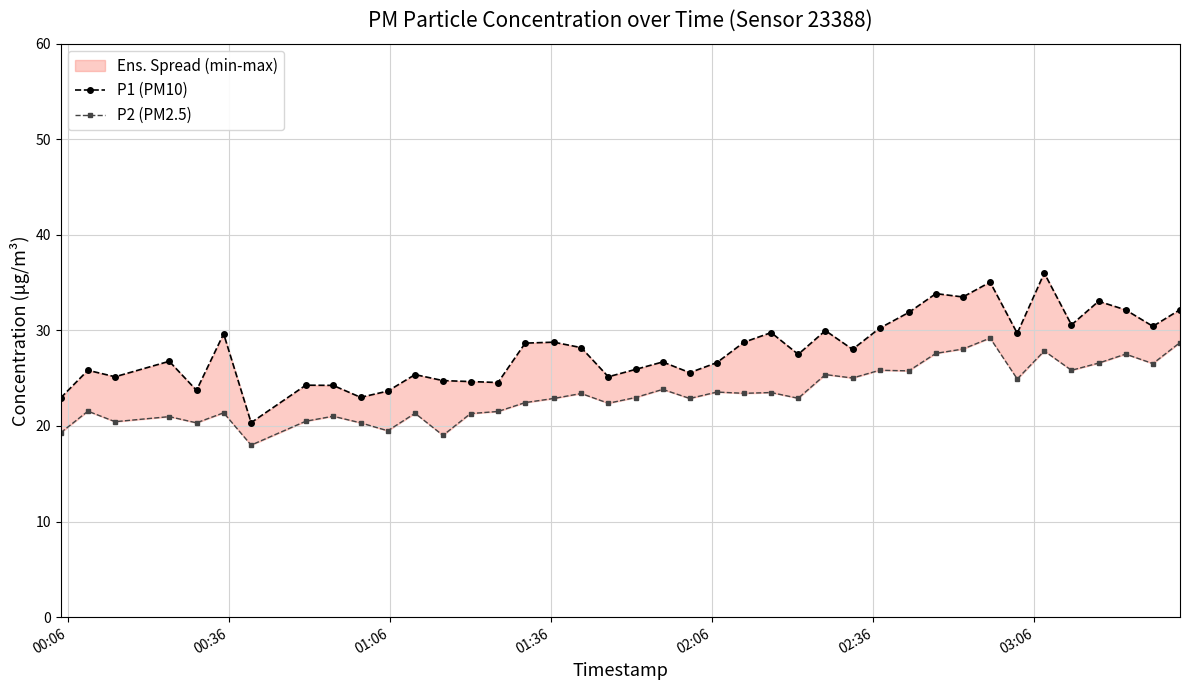

What is the maximum value shown in the chart?

36.0